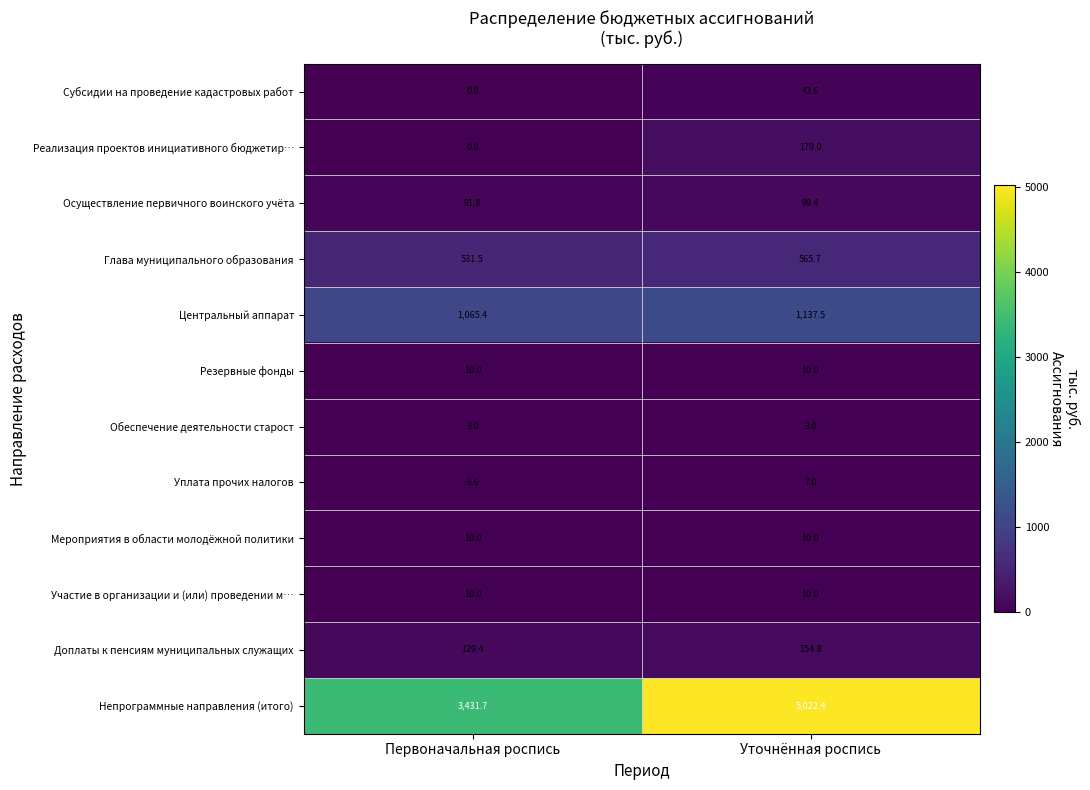

Read the Мероприятия в области молодёжной политики value at Уточнённая роспись.

10.0